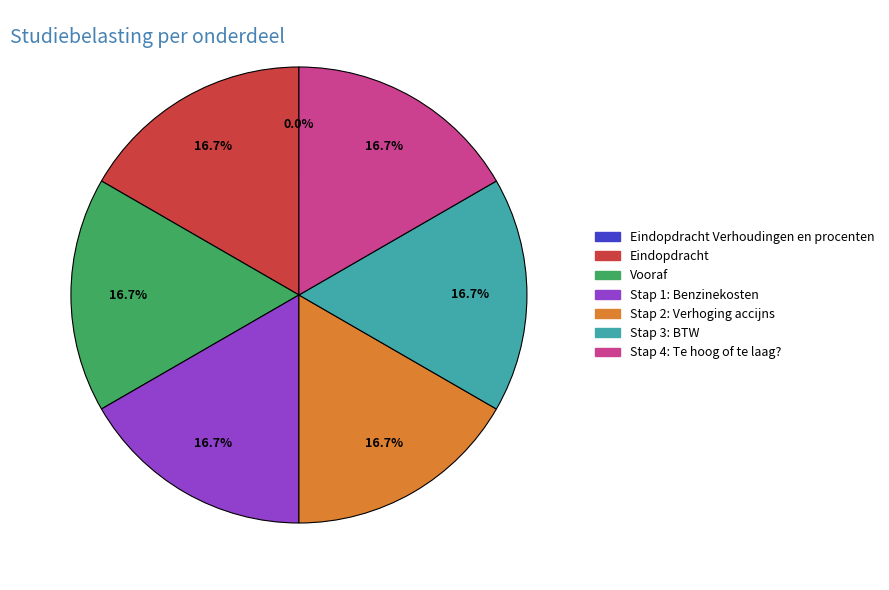

Combined, do Stap 1: Benzinekosten and Stap 3: BTW account for over 50%?

No